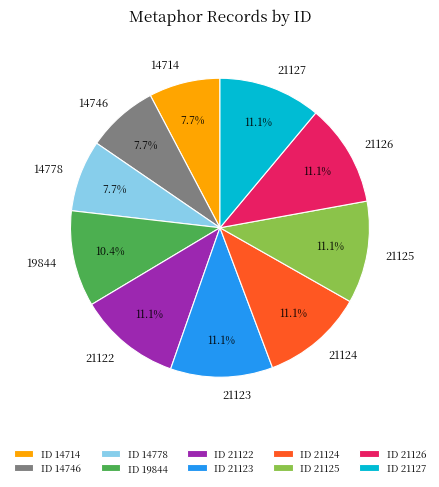

Approximately how many times larger is the value at 14746 compared to 21127?

0.7